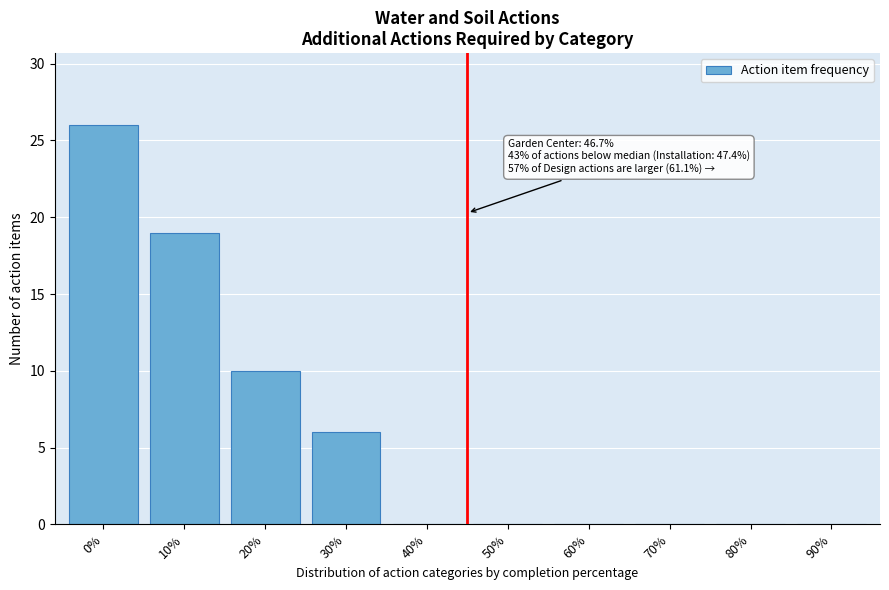

Reading left to right, transcribe all the data shown in this chart.

0%=26	10%=19	20%=10	30%=6	40%=0	50%=0	60%=0	70%=0	80%=0	90%=0